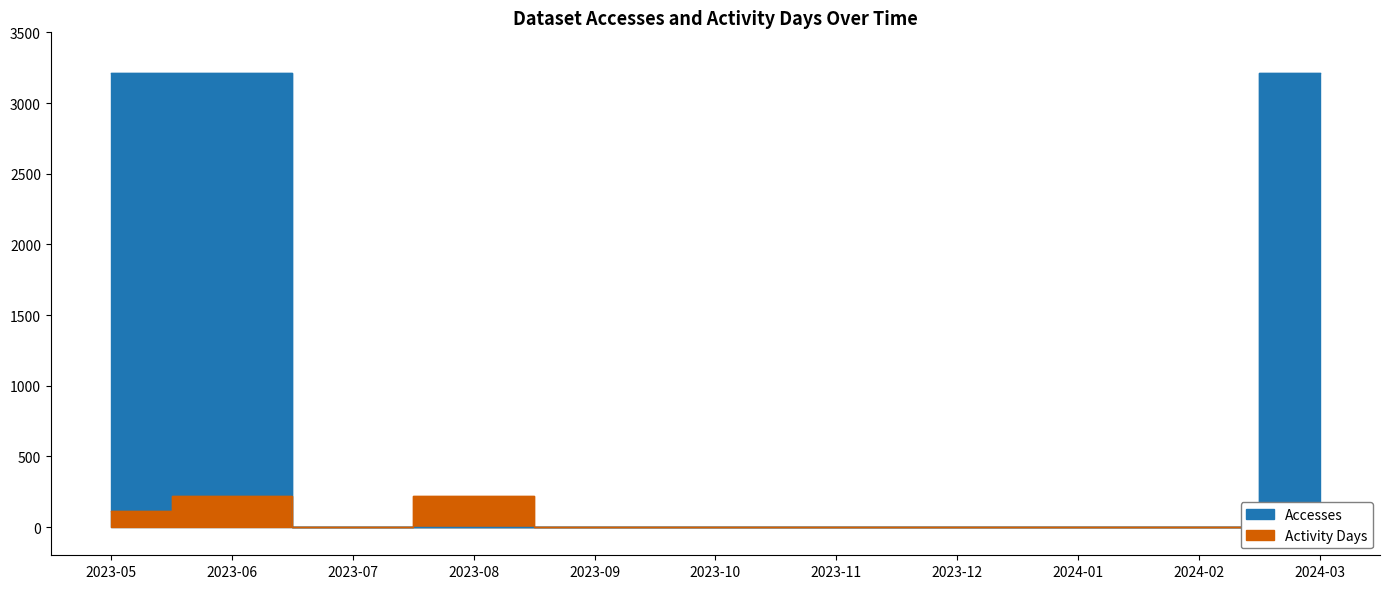

The value of Accesses at 2023-08 is 3. True or false?

True